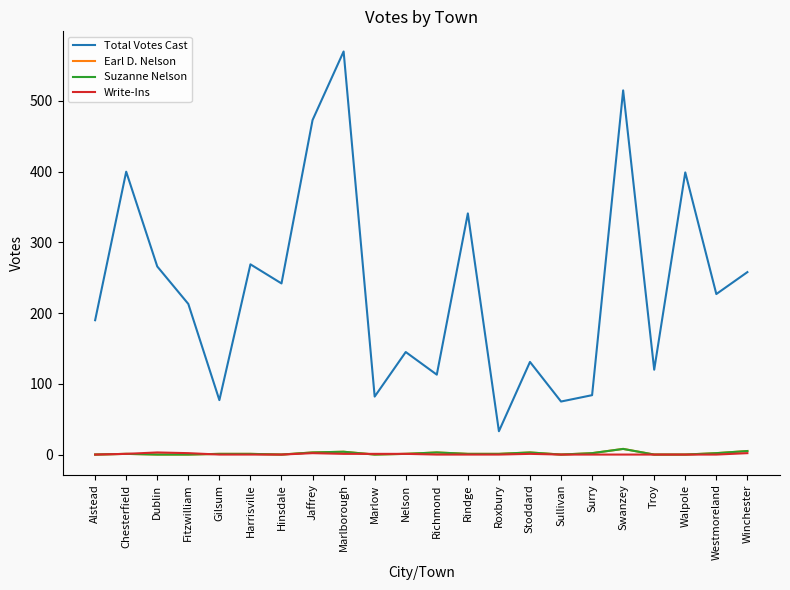

After their last crossing, which series has the higher values: Write-Ins or Suzanne Nelson?

Write-Ins